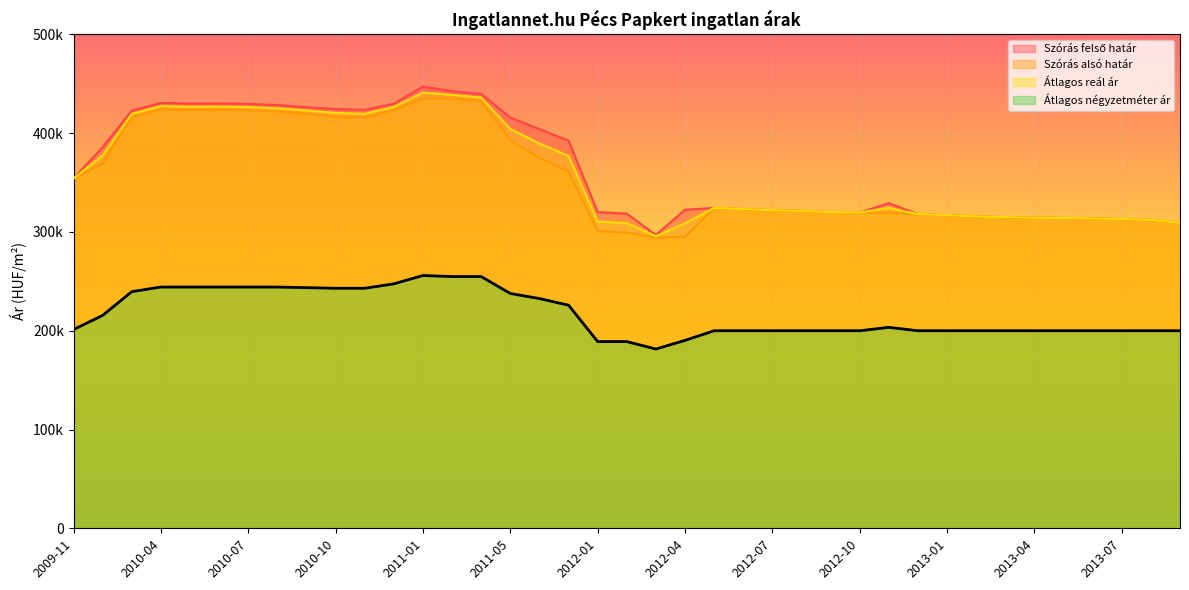

The Szórás felső határ series shows 155819 at 2012-07. True or false?

False